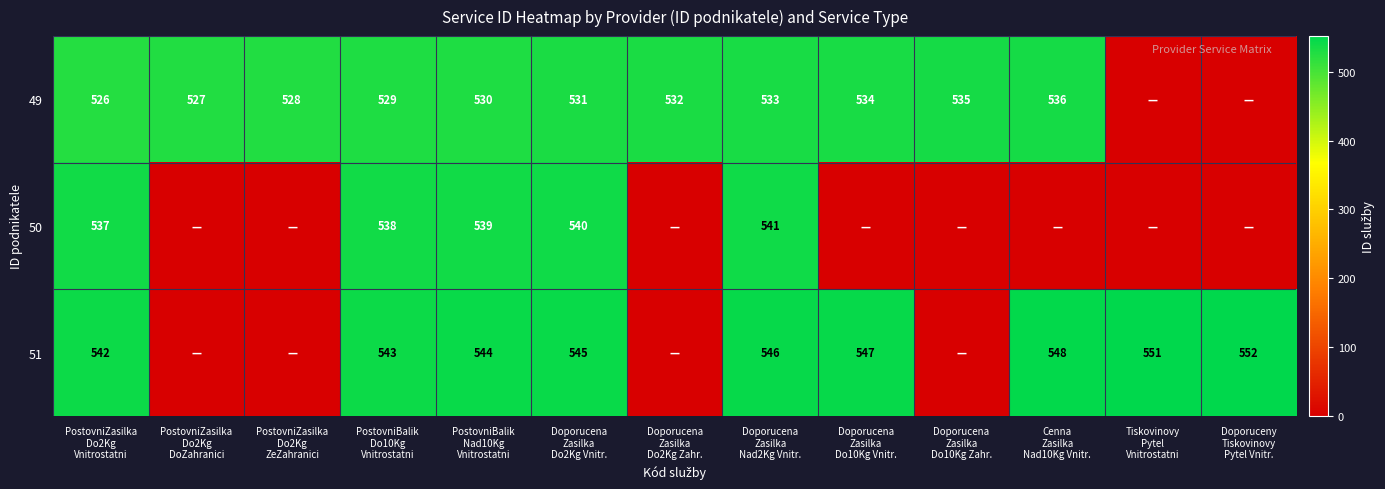

Is it true that 50 equals -189 at Cenna Zasilka Nad10Kg Vnitr.?

False